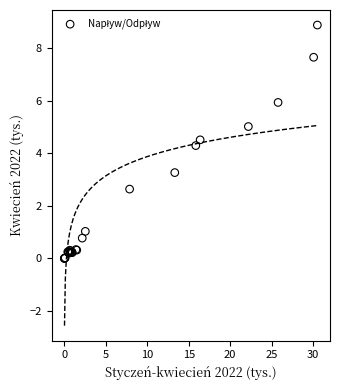

What Y value in the scatter plot is closest to 4?

4.3